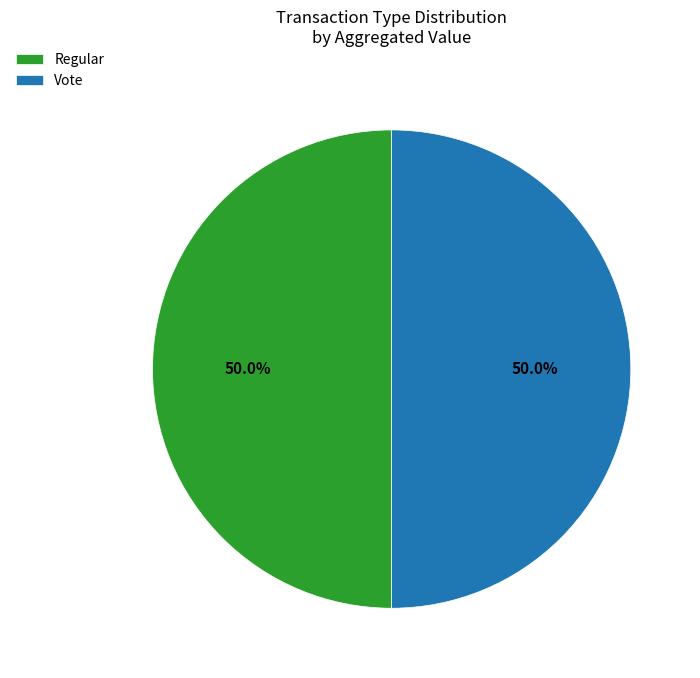

To the nearest percent, what percentage of the pie is Vote?

50%